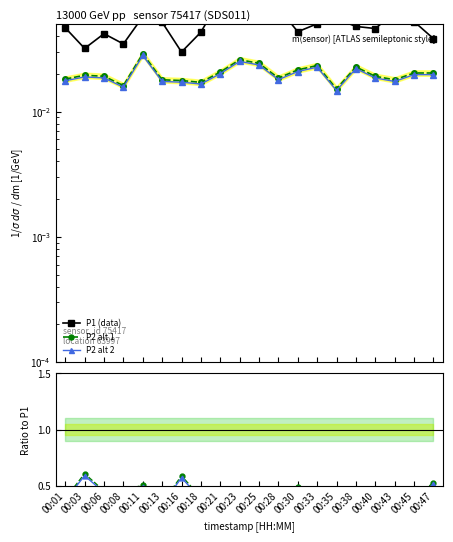

How many categories are shown in the chart?

20